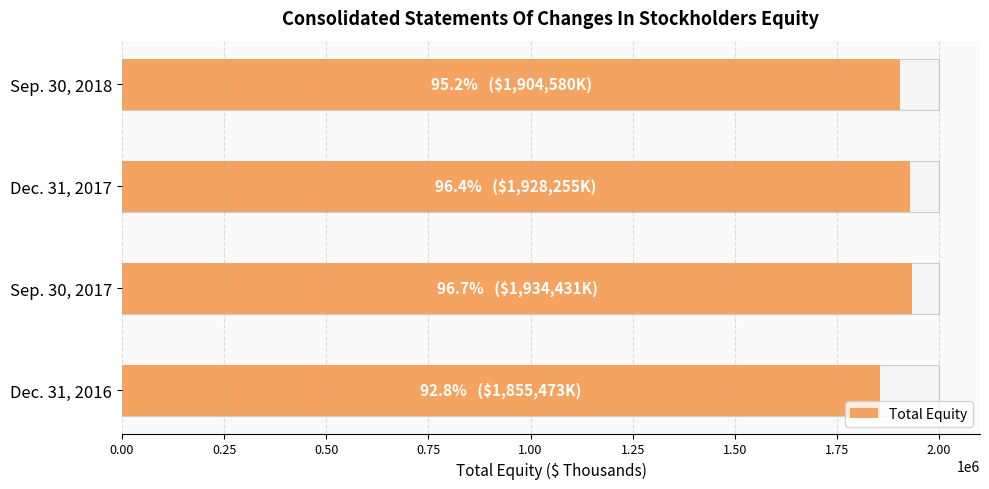

True or false: the data shows 2844658 at Dec. 31, 2016.

False